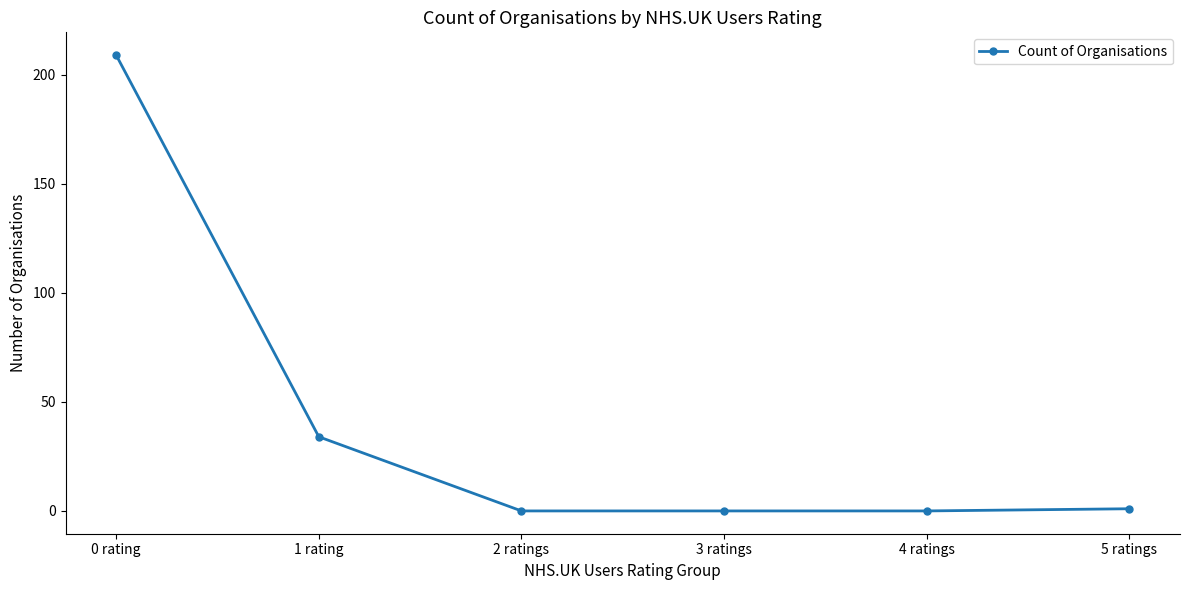

Reading right to left, transcribe all the data shown in this chart.

5 ratings=1	4 ratings=0	3 ratings=0	2 ratings=0	1 rating=34	0 rating=209